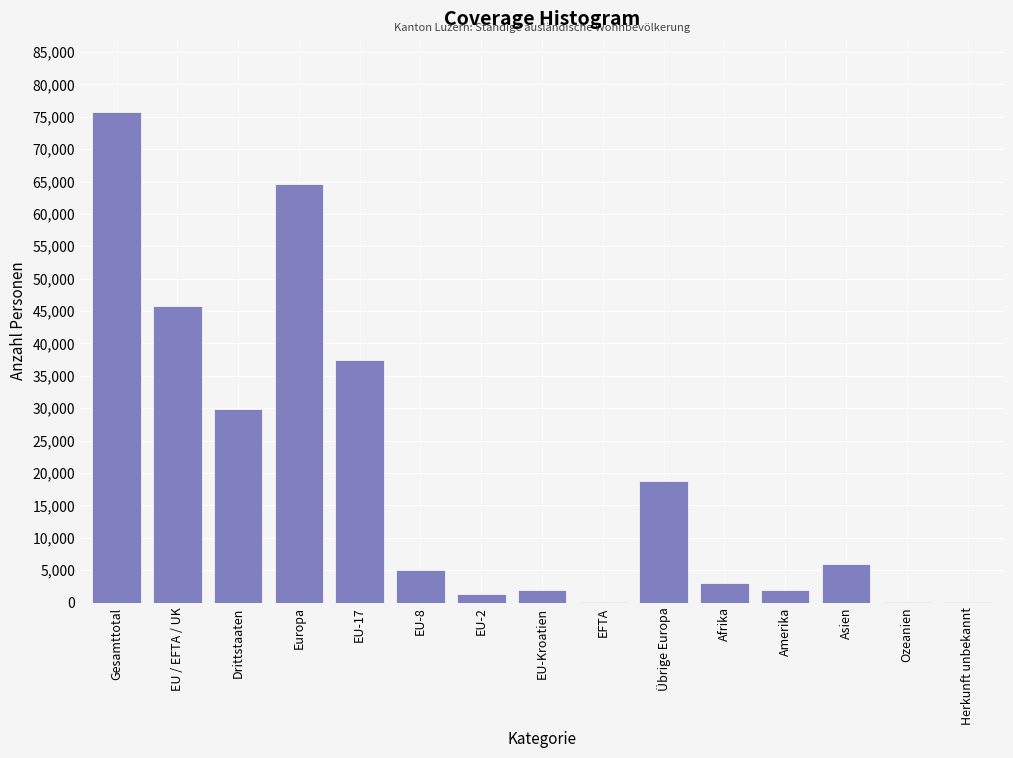

What is the sum of all values?

291534